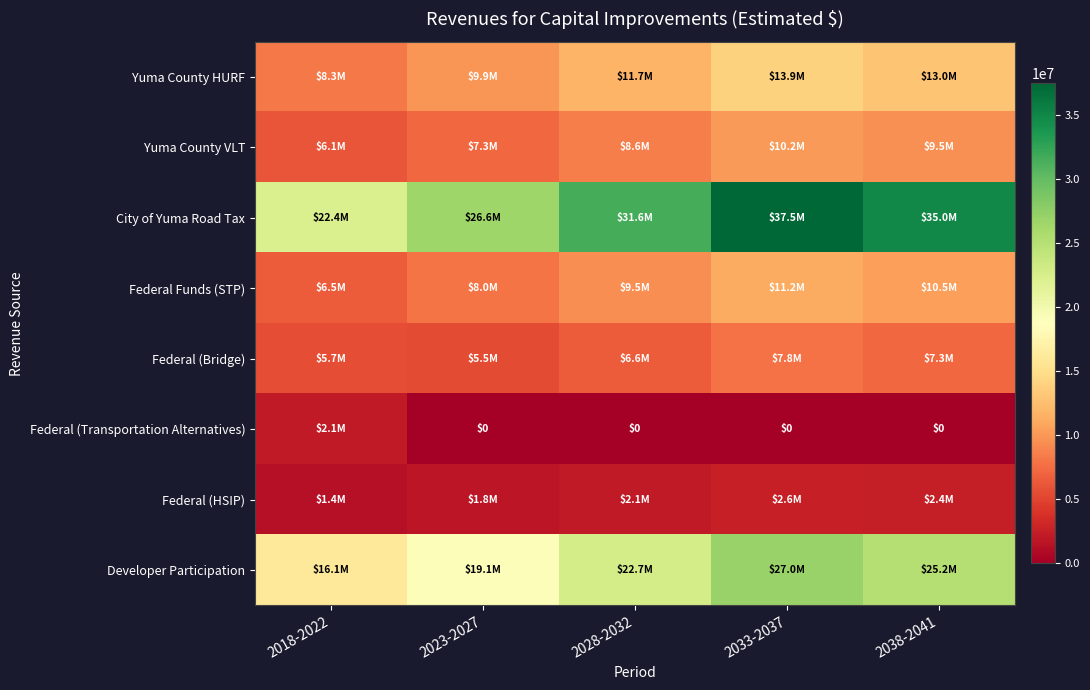

At which category does the chart reach its minimum across all series?

2023-2027